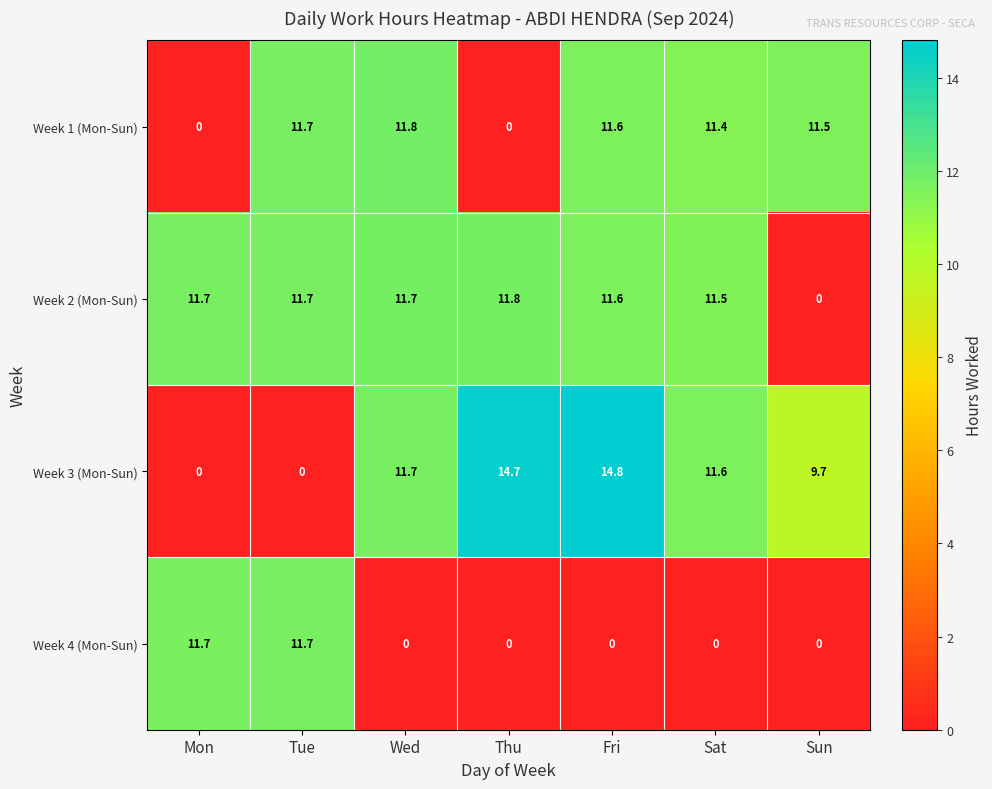

What is the sum of the Week 1 (Mon-Sun) values at Tue and Sun?

23.2